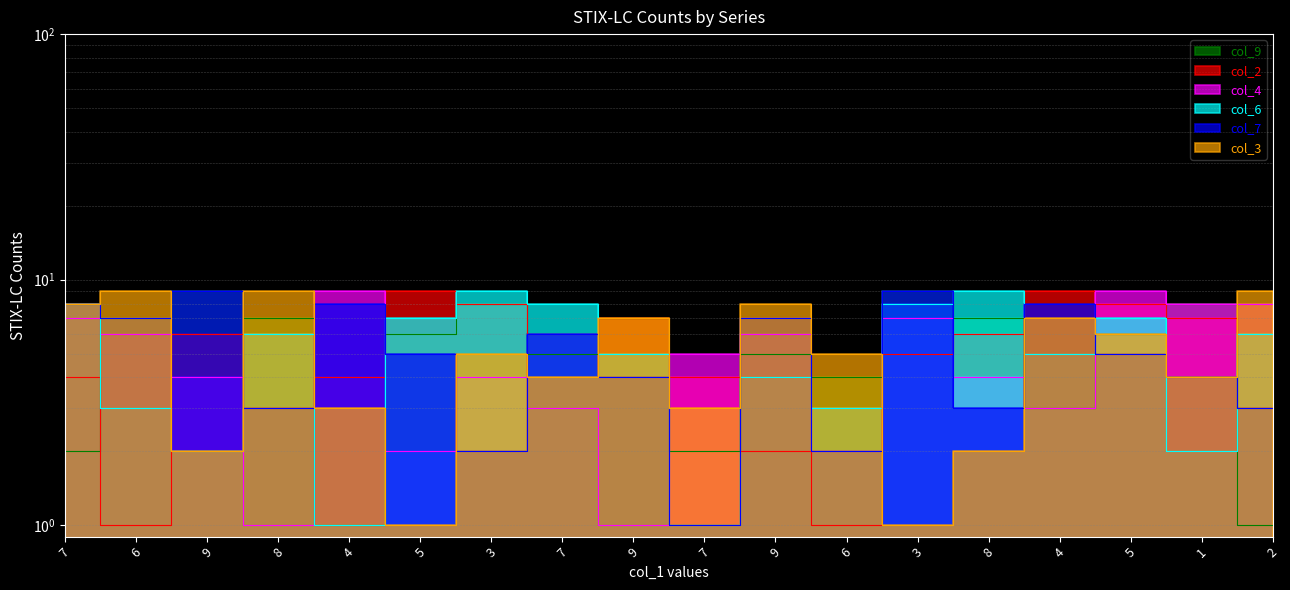

Which has a higher value, 5 or 9?

5